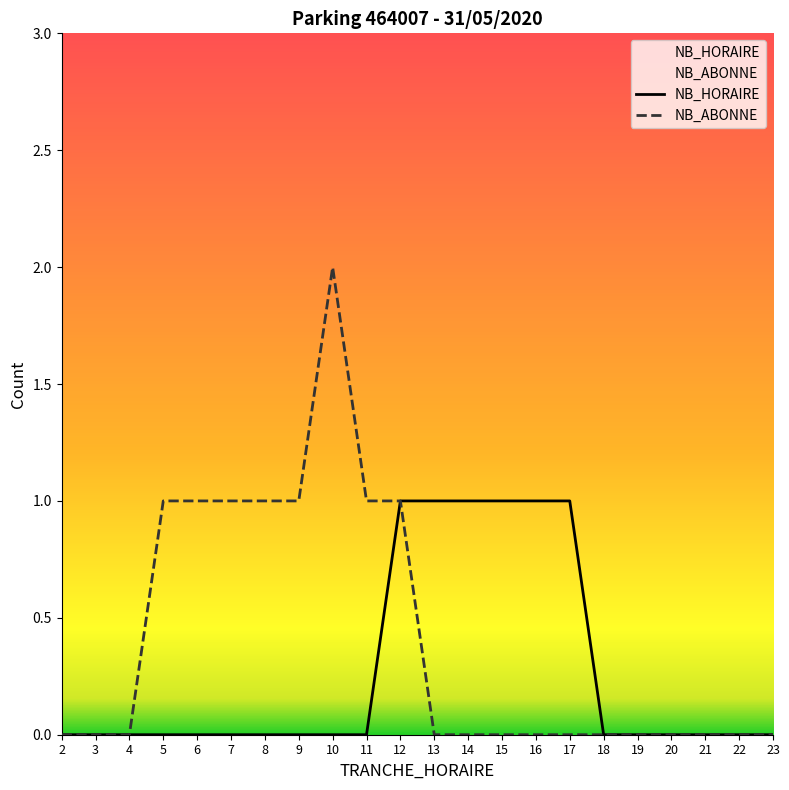

True or false: NB_ABONNE and NB_HORAIRE cross at least once.

False